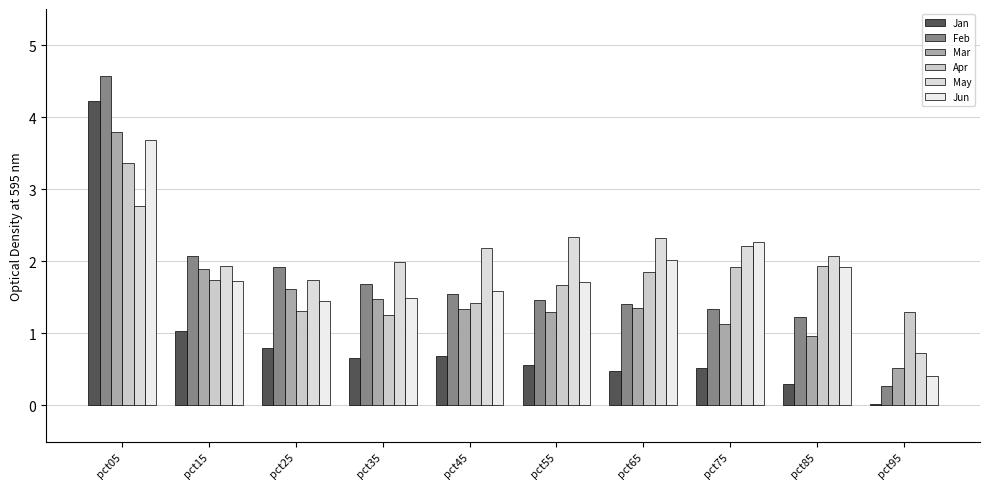

Reading left to right, what are all the values shown in this chart?

Jan: pct05=4.2	pct15=1.0	pct25=0.8	pct35=0.7	pct45=0.7	pct55=0.6	pct65=0.5	pct75=0.5	pct85=0.3	pct95=0.0
Feb: pct05=4.6	pct15=2.1	pct25=1.9	pct35=1.7	pct45=1.6	pct55=1.5	pct65=1.4	pct75=1.3	pct85=1.2	pct95=0.3
Mar: pct05=3.8	pct15=1.9	pct25=1.6	pct35=1.5	pct45=1.3	pct55=1.3	pct65=1.3	pct75=1.1	pct85=1.0	pct95=0.5
Apr: pct05=3.4	pct15=1.7	pct25=1.3	pct35=1.3	pct45=1.4	pct55=1.7	pct65=1.9	pct75=1.9	pct85=1.9	pct95=1.3
May: pct05=2.8	pct15=1.9	pct25=1.7	pct35=2.0	pct45=2.2	pct55=2.3	pct65=2.3	pct75=2.2	pct85=2.1	pct95=0.7
Jun: pct05=3.7	pct15=1.7	pct25=1.4	pct35=1.5	pct45=1.6	pct55=1.7	pct65=2.0	pct75=2.3	pct85=1.9	pct95=0.4